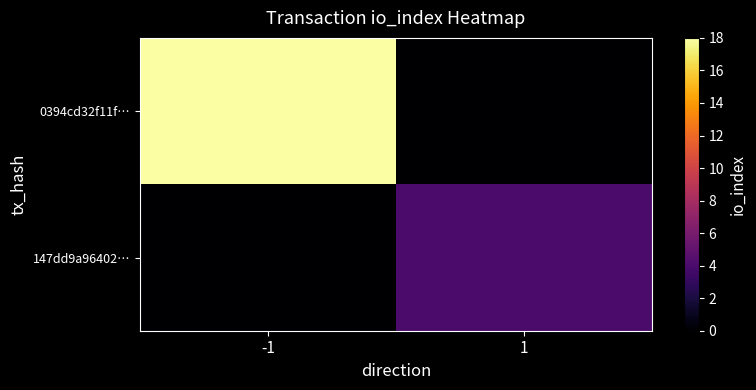

Reading left to right, what are all the values shown in this chart?

0394cd32f11f…: -1=18	1=0
147dd9a96402…: -1=0	1=4